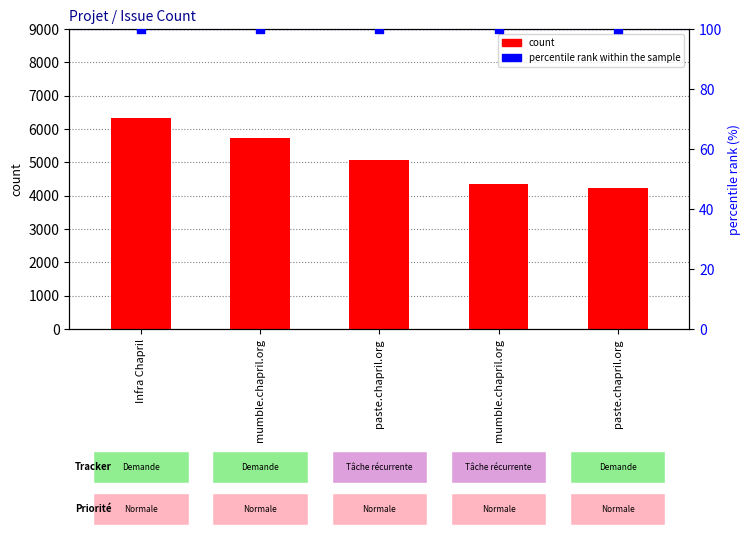

At how many categories does at least one series exceed 5973?

1